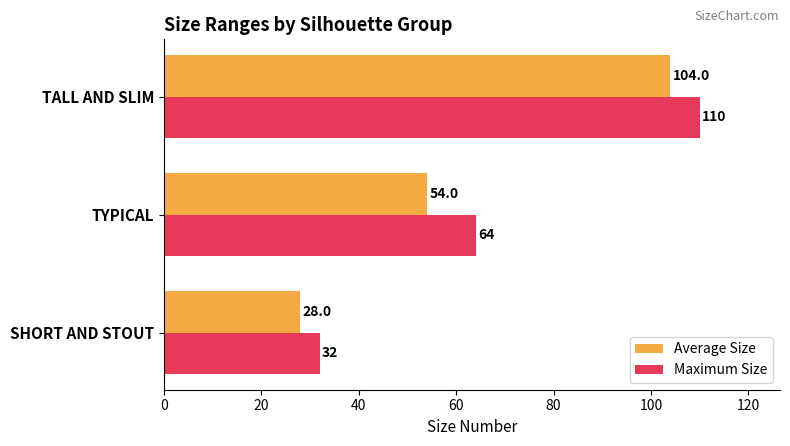

How many Maximum Size values are between 32 and 110?

3